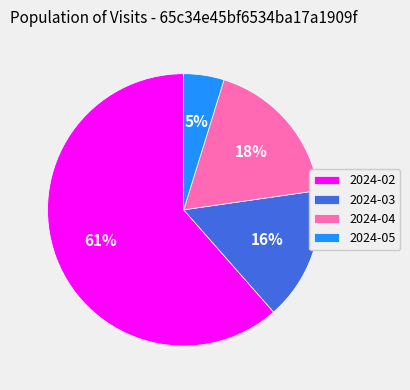

To the nearest percent, what portion does 2024-03 represent?

16%